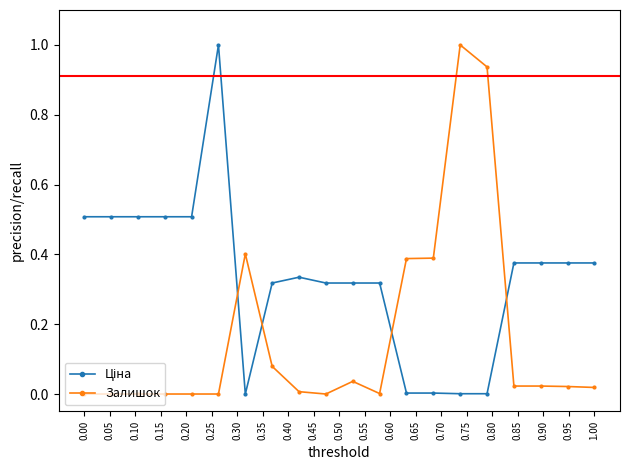

What is the difference between the maximum and minimum values in the Залишок series?

1.0